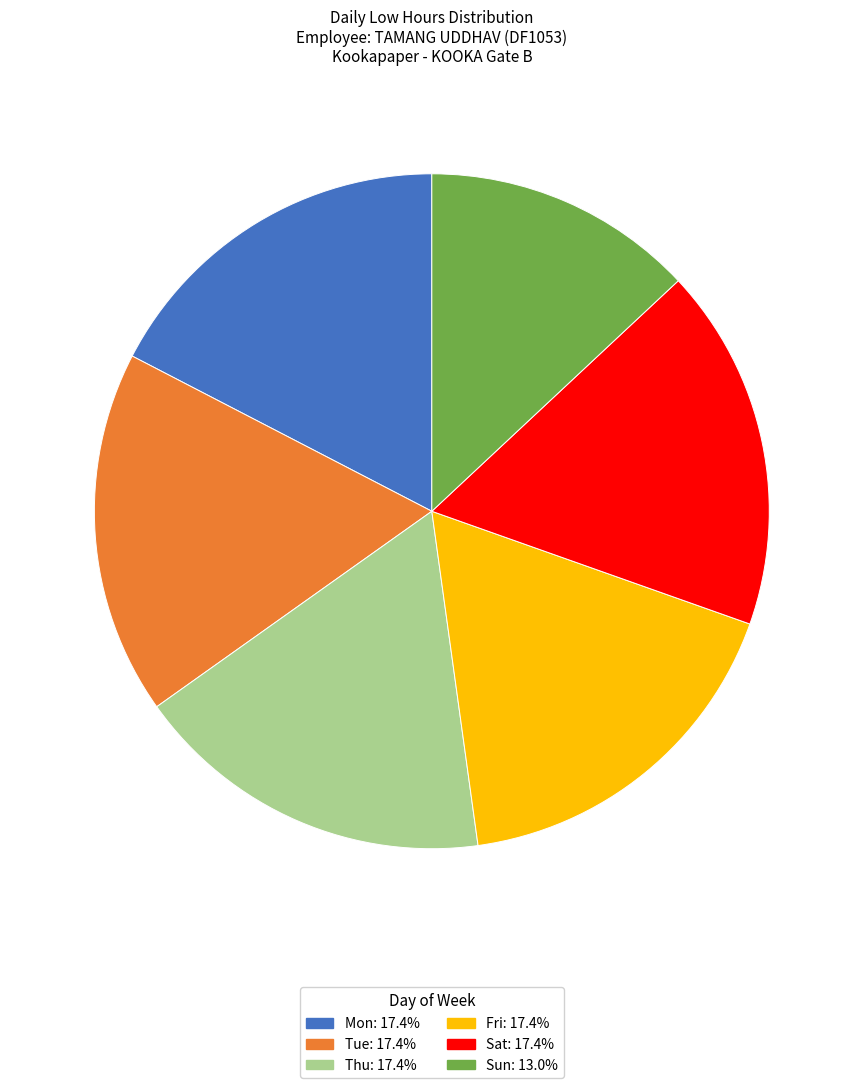

Is there a majority slice in this chart?

No